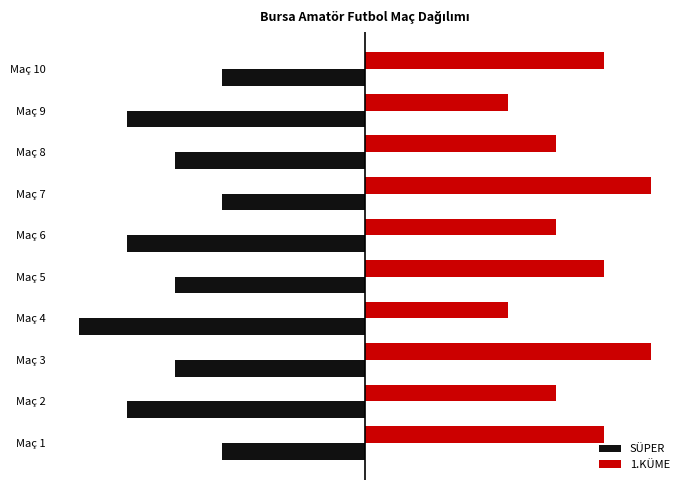

Reading left to right, extract all data points from this chart.

SÜPER: -3	-5	-4	-6	-4	-5	-3	-4	-5	-3
1.KÜME: 5	4	6	3	5	4	6	4	3	5